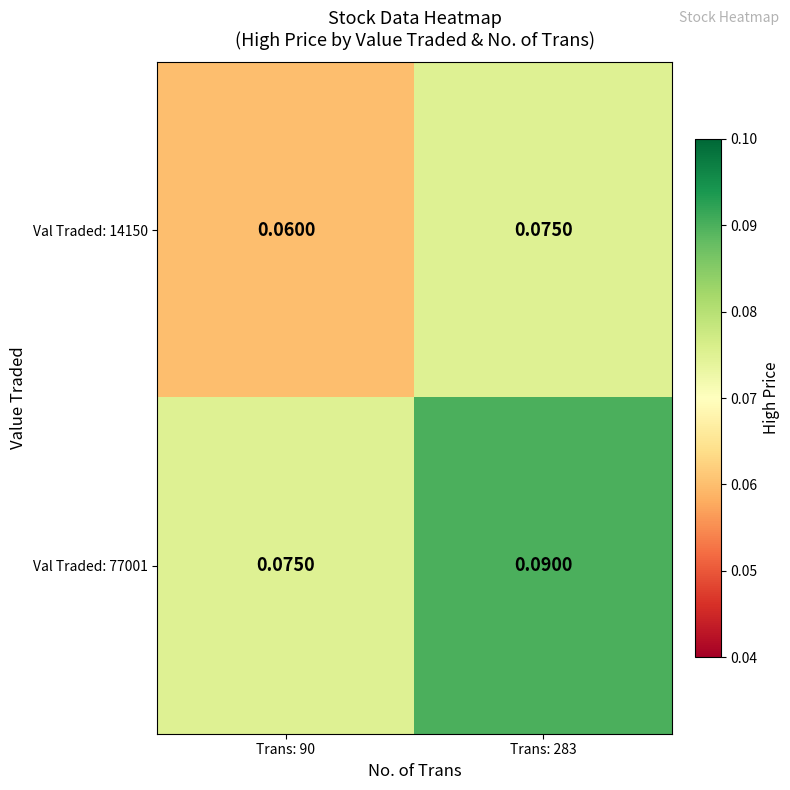

Is the value of Val Traded: 14150 at Trans: 283 greater than the value of Val Traded: 77001 at Trans: 283?

No